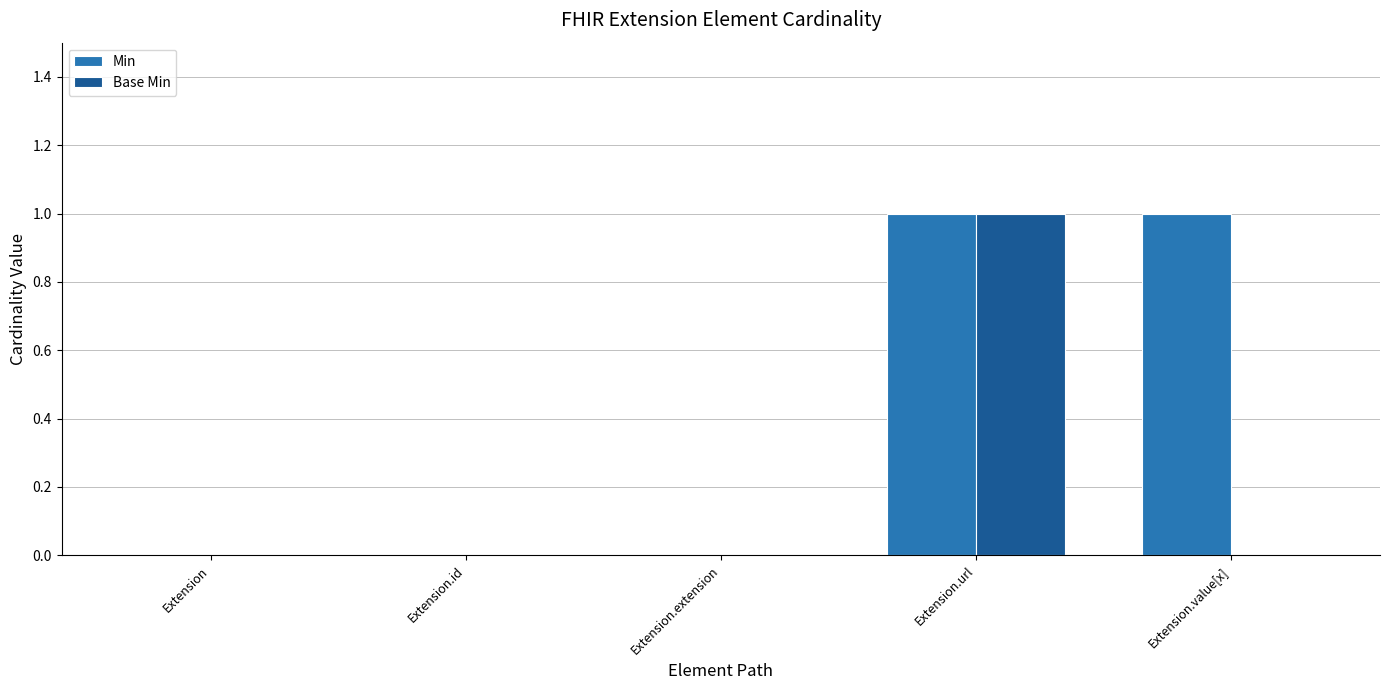

Are the bars horizontal?

No